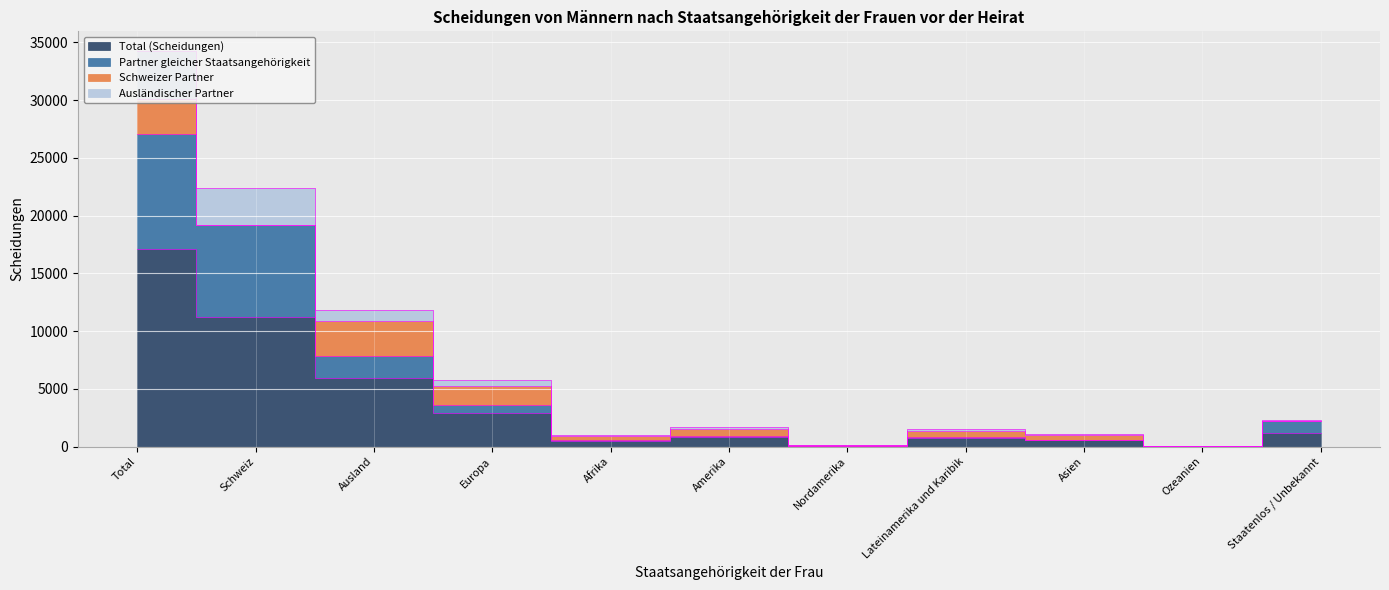

How many values in the Ausländischer Partner series are below 1676?

5